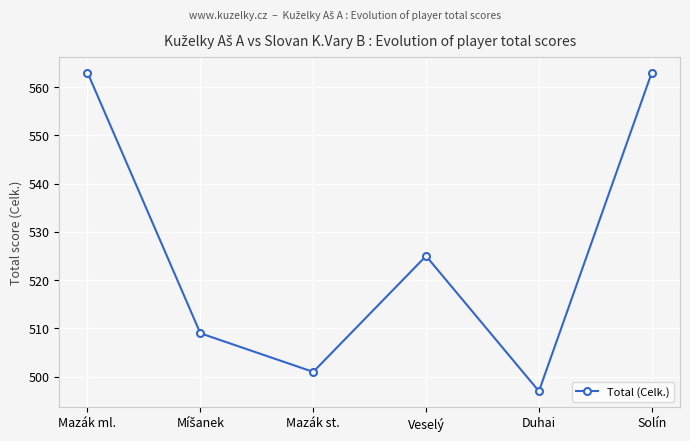

True or false: the data shows 501 at Mazák st..

True